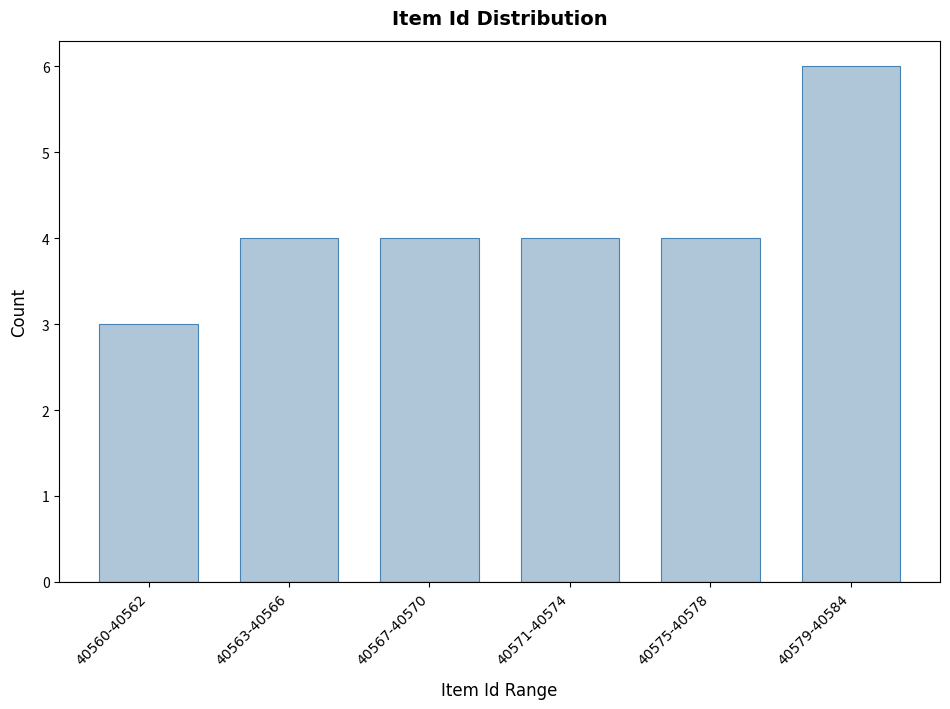

Reading left to right, extract all data points from this chart.

40560-40562=3	40563-40566=4	40567-40570=4	40571-40574=4	40575-40578=4	40579-40584=6